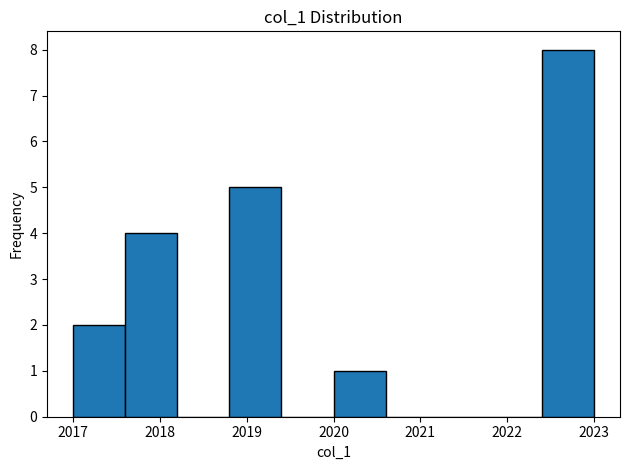

Reading left to right, transcribe this chart: for each bar, give the range it covers on the x-axis and its height. The values are not printed on the chart, so give them approximately, as read against the axis.

2017.0 to 2017.6: 2
2017.6 to 2018.2: 4
2018.2 to 2018.8: 0
2018.8 to 2019.4: 5
2019.4 to 2020.0: 0
2020.0 to 2020.6: 1
2020.6 to 2021.2: 0
2021.2 to 2021.8: 0
2021.8 to 2022.4: 0
2022.4 to 2023.0: 8